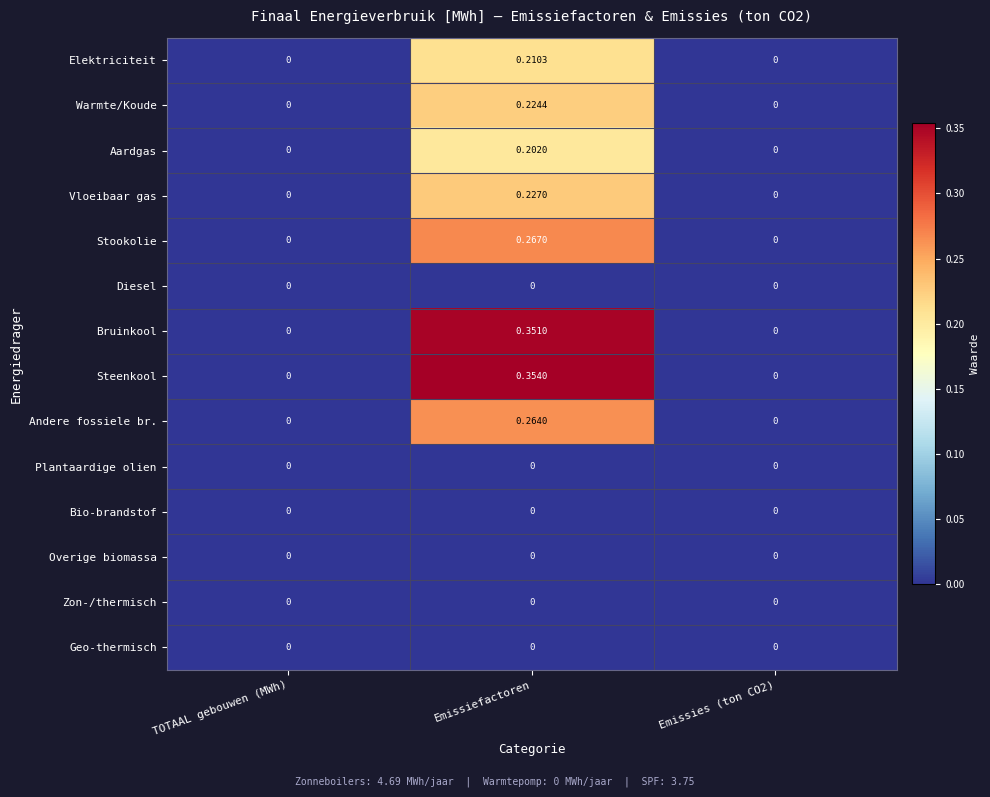

Which series has the widest spread of values?

Steenkool